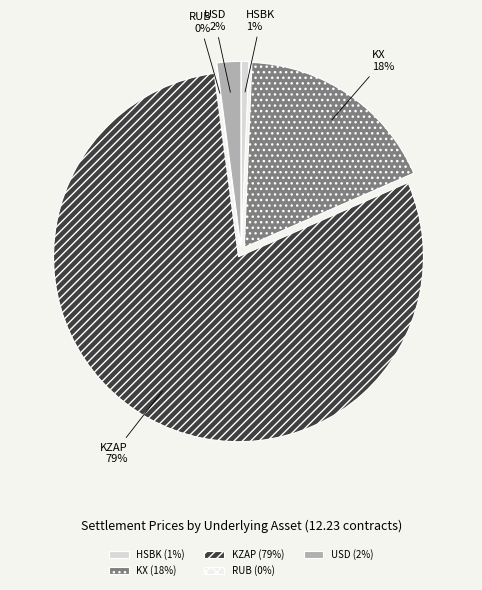

To the nearest percent, what is the combined percentage of RUB and KX?

18%